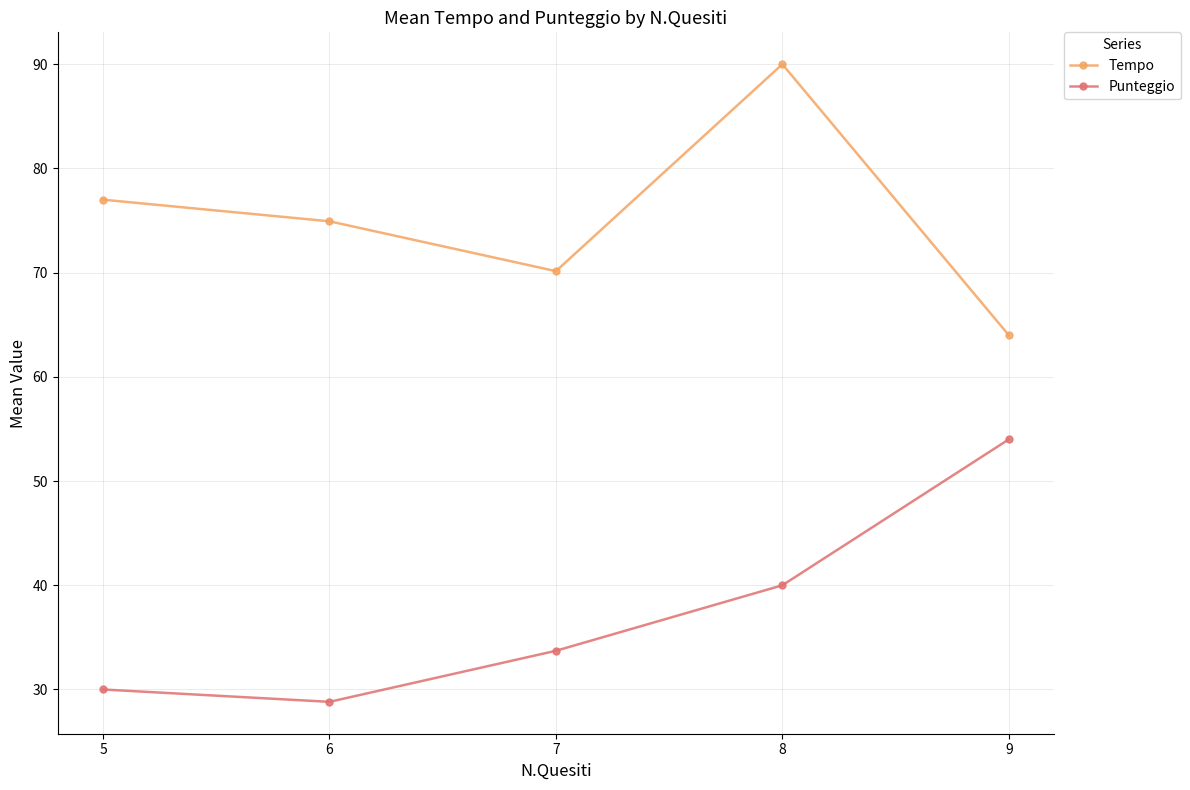

List the labels in order of Punteggio value, smallest first.

6, 5, 7, 8, 9